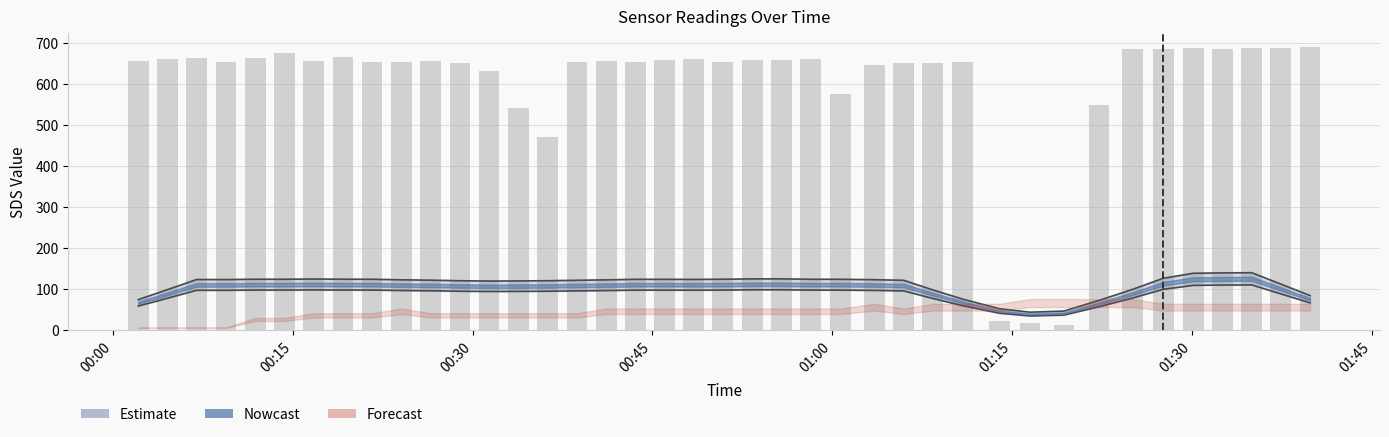

Reading right to left, what are all the values shown in this chart?

689.5	687.1	686.6	684.8	687.6	684.6	685.0	547.5	10.8	16.6	21.0	652.8	651.2	650.4	645.3	575.6	660.6	658.2	658.1	654.0	661.3	657.9	654.0	656.2	652.6	470.1	542.2	632.6	650.0	656.4	654.0	654.6	665.5	656.8	676.4	664.2	654.1	663.5	662.0	655.5